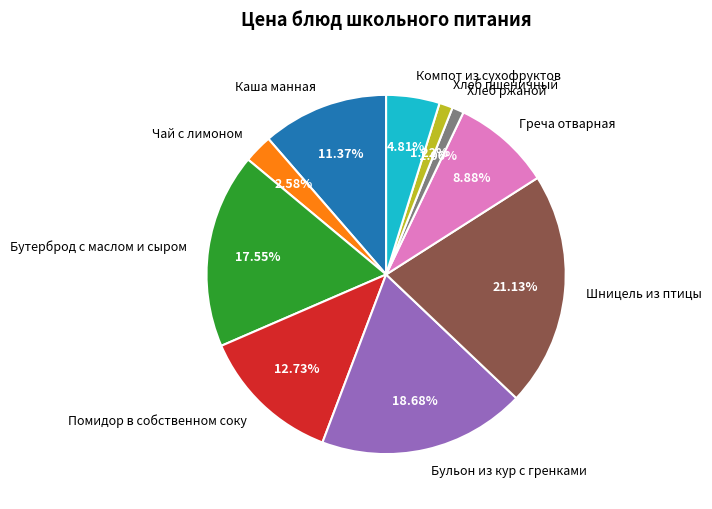

Which category has the biggest portion of the pie?

Шницель из птицы